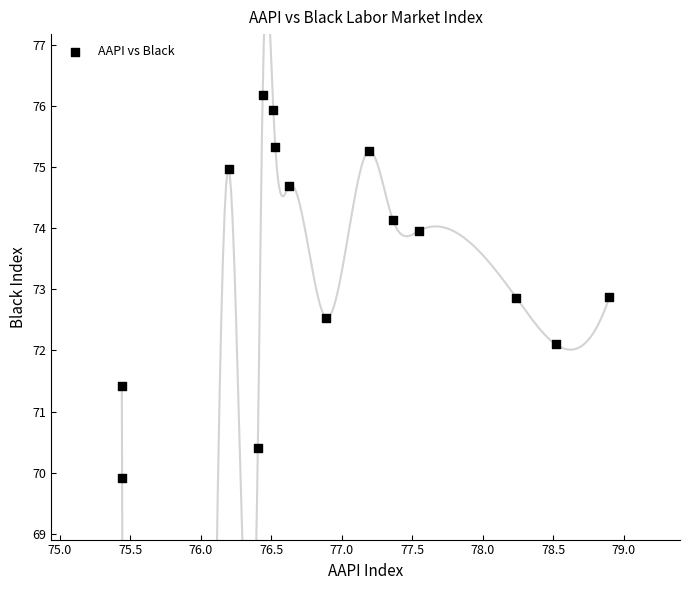

What is the range of X values (max minus min)?

3.5